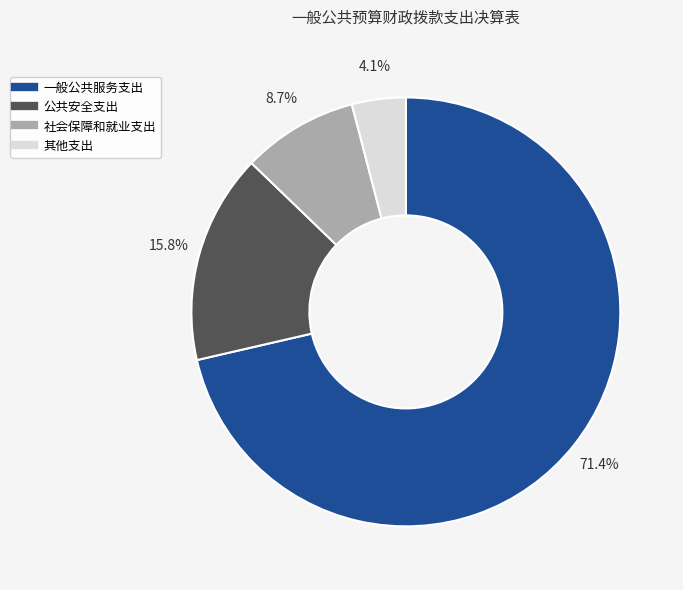

What is the largest slice in the pie chart?

一般公共服务支出